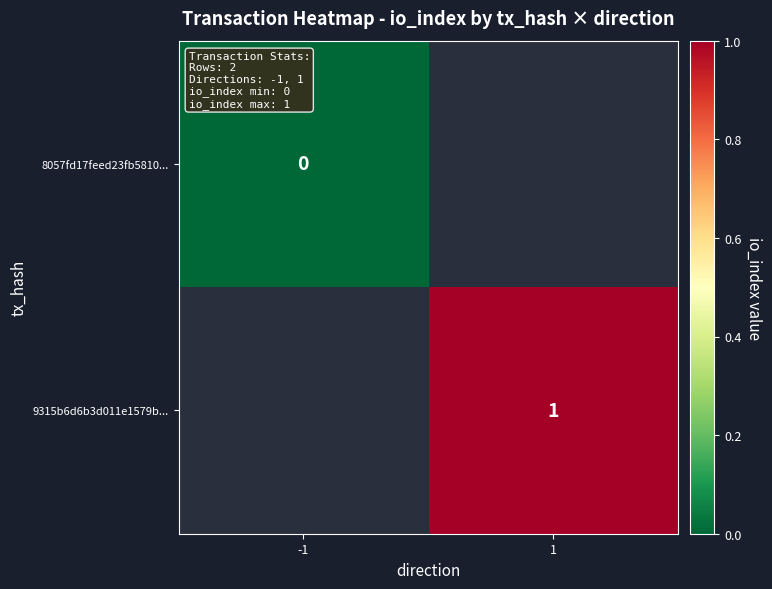

Is the value of 8057fd17feed23fb5810... at -1 greater than the value of 9315b6d6b3d011e1579b... at 1?

No